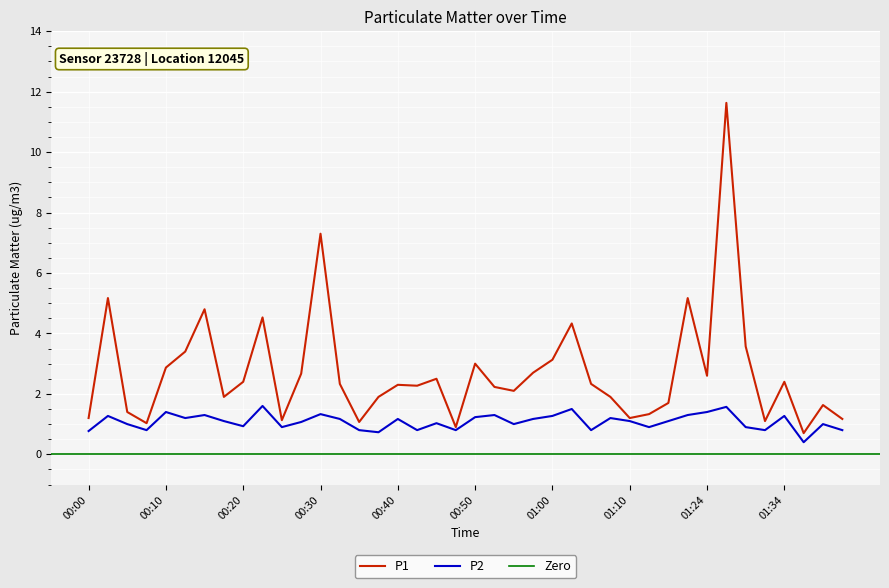

True or false: P2 and P1 cross at least once.

False